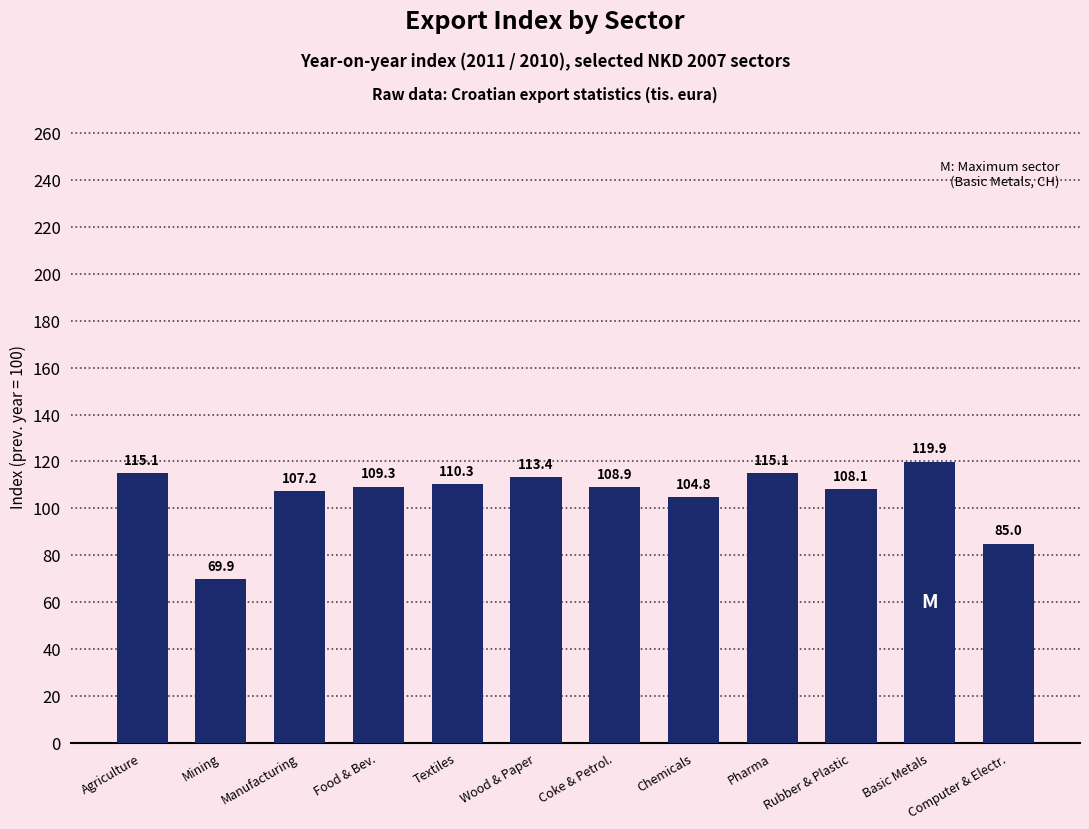

What is the label of the 1st bar from the right?

Computer & Electr.